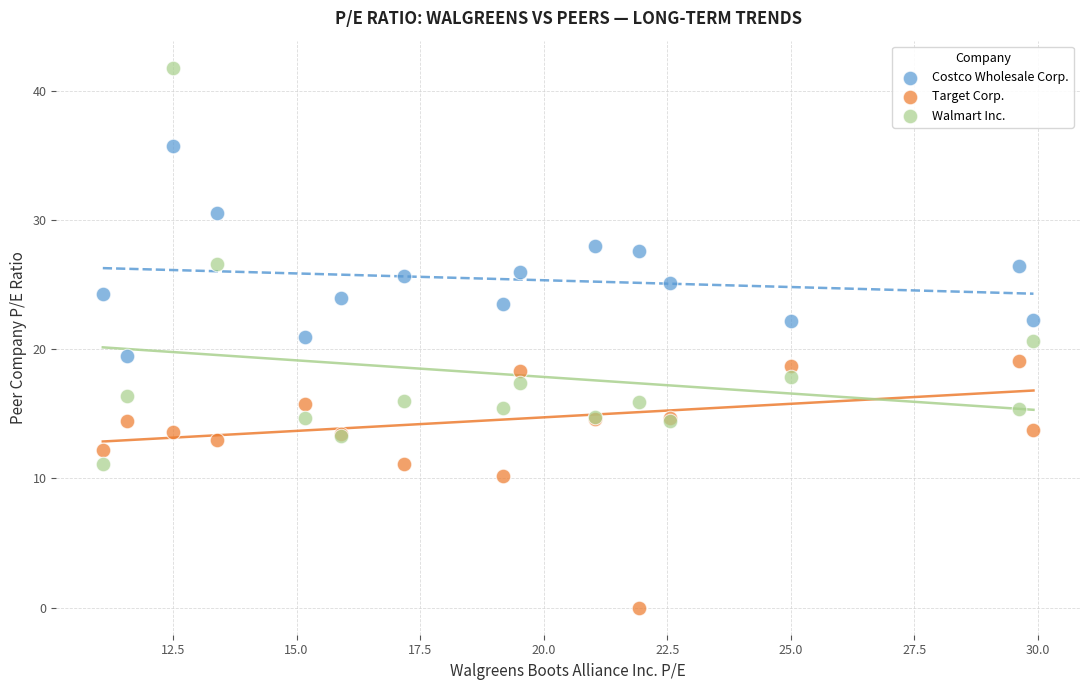

Which series contains the highest Y value?

Walmart Inc.